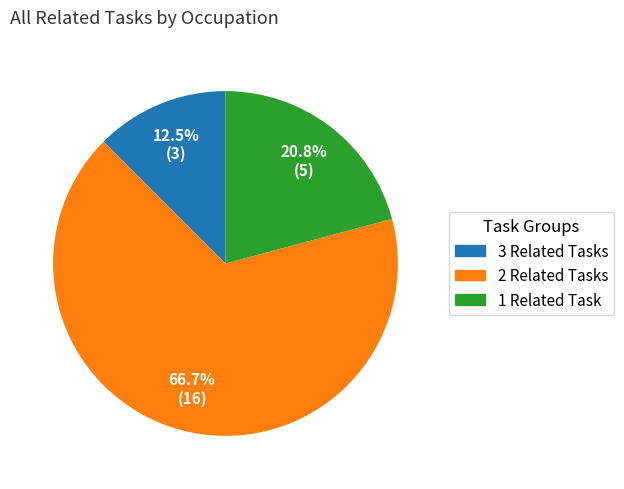

Is there a majority slice in this chart?

Yes